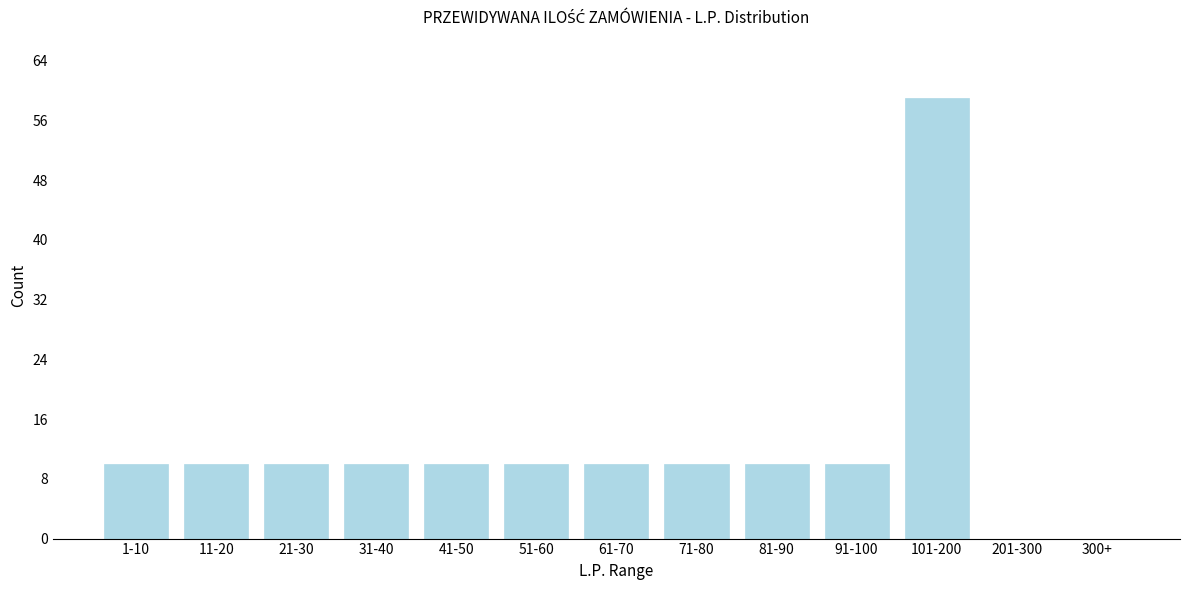

Reading right to left, what are all the values shown in this chart?

300+=0	201-300=0	101-200=59	91-100=10	81-90=10	71-80=10	61-70=10	51-60=10	41-50=10	31-40=10	21-30=10	11-20=10	1-10=10